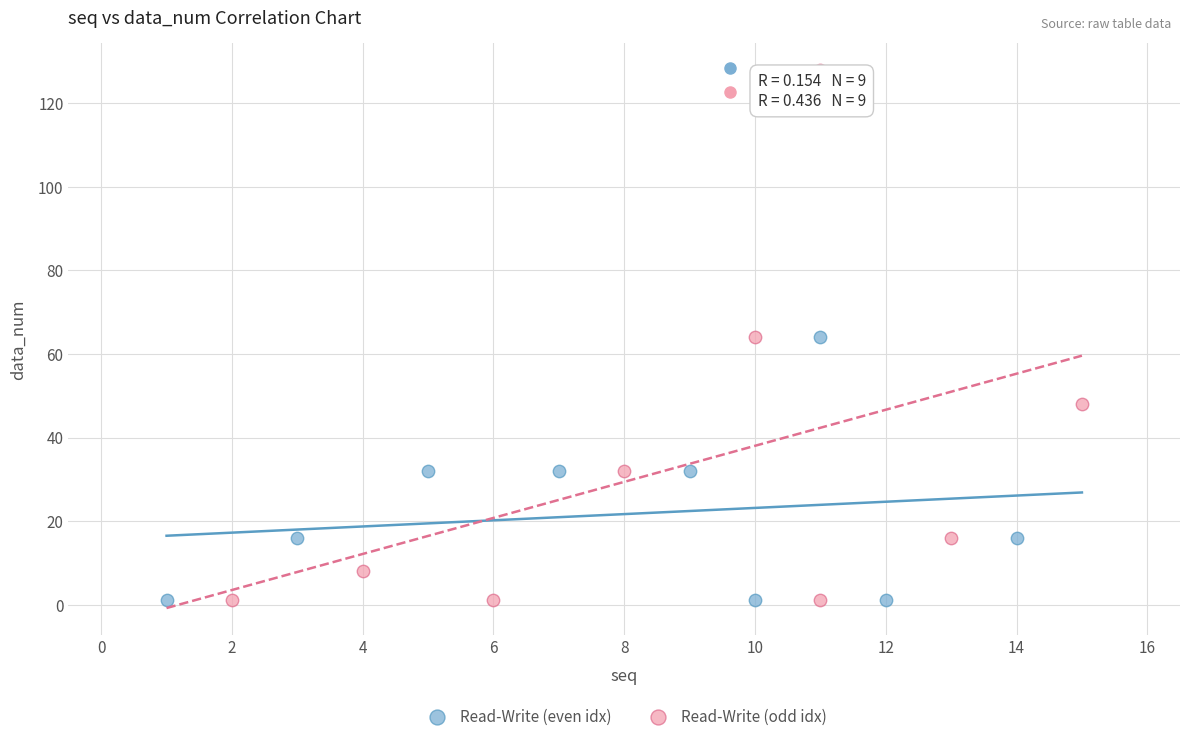

What are all the series names shown in the legend?

Read-Write (even idx), Read-Write (odd idx)